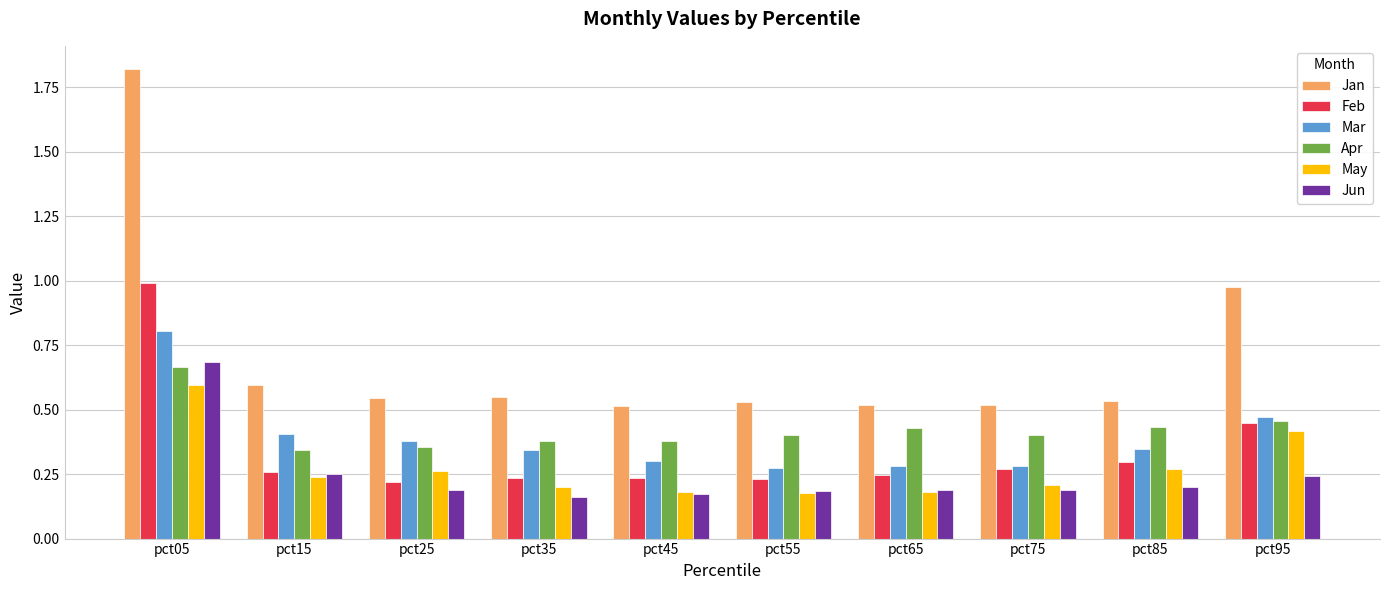

True or false: Mar has a value of 0.3 at pct35.

True